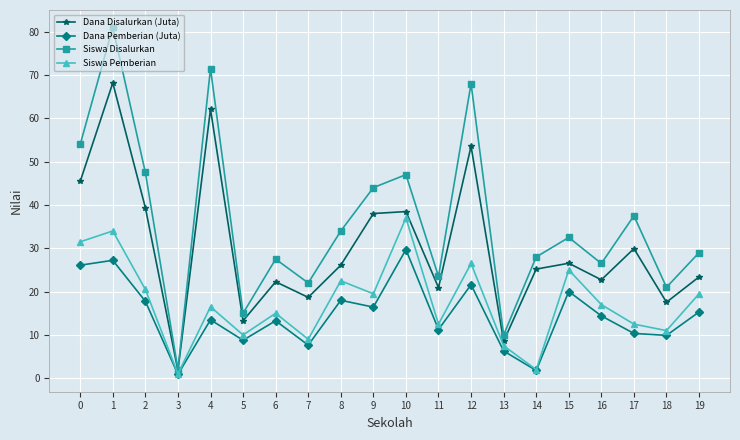

Is the value of Dana Disalurkan (Juta) at 17 greater than the value of Siswa Disalurkan at 12?

No